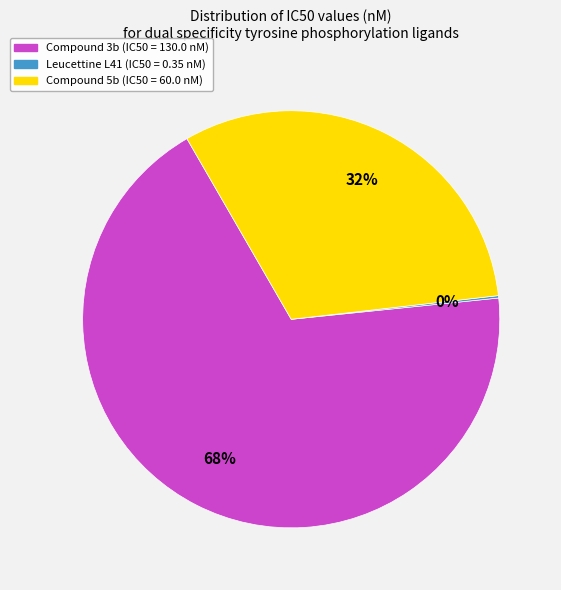

Is there a majority slice in this chart?

Yes